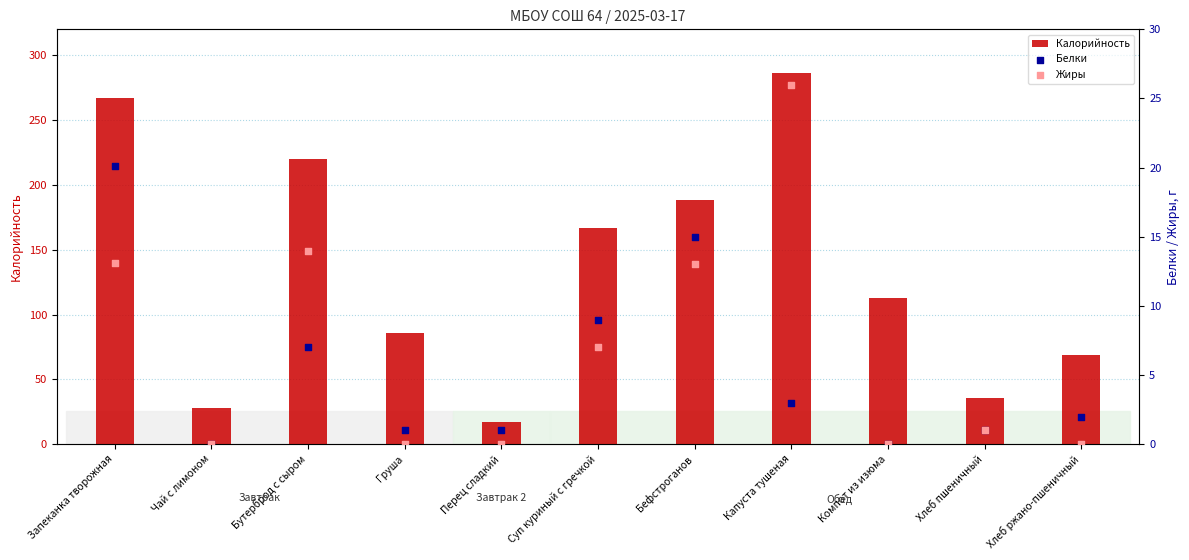

At how many categories does at least one series exceed 220?

2